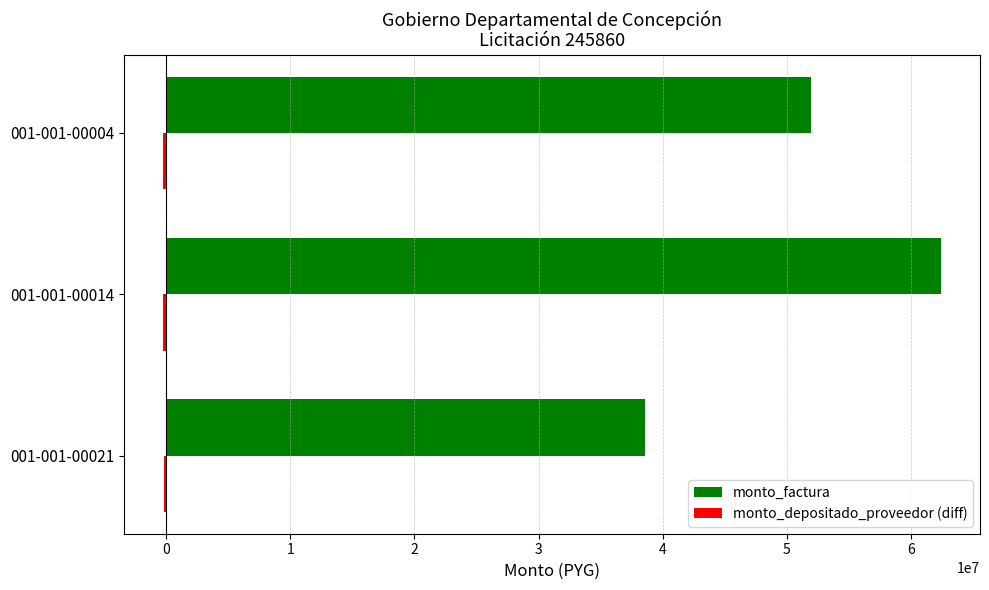

Which category has the highest value across all series?

001-001-00014